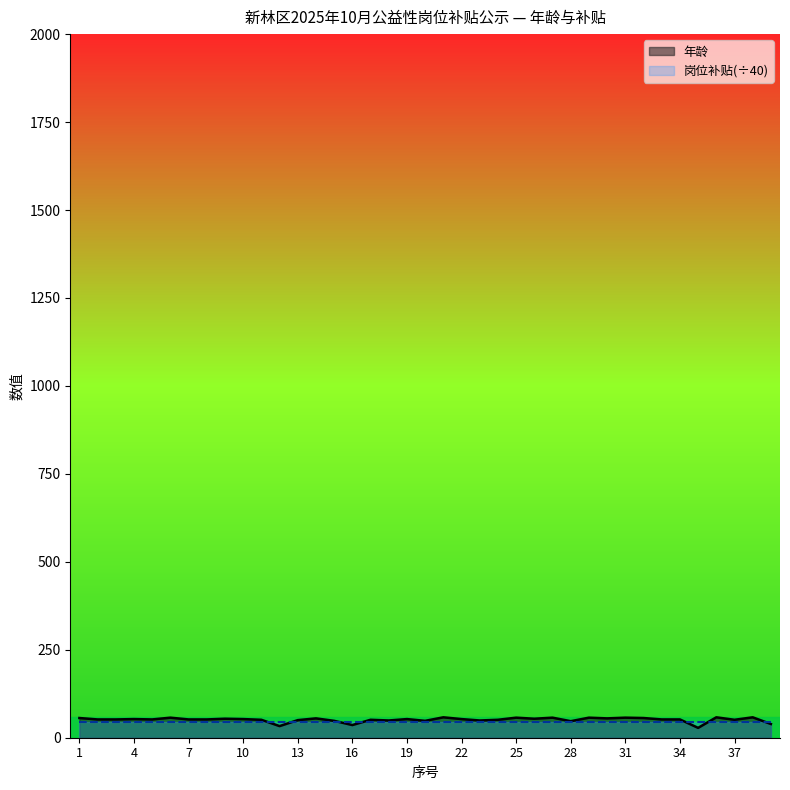

The value at 11 is 51. True or false?

True